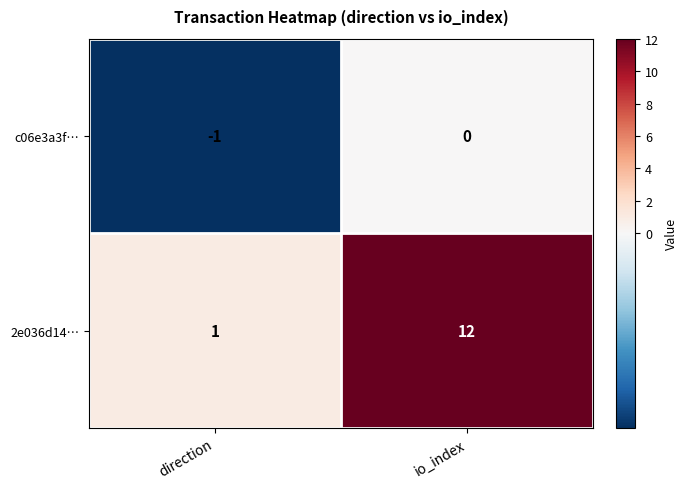

List the series in order of their overall mean, lowest first.

c06e3a3f…, 2e036d14…